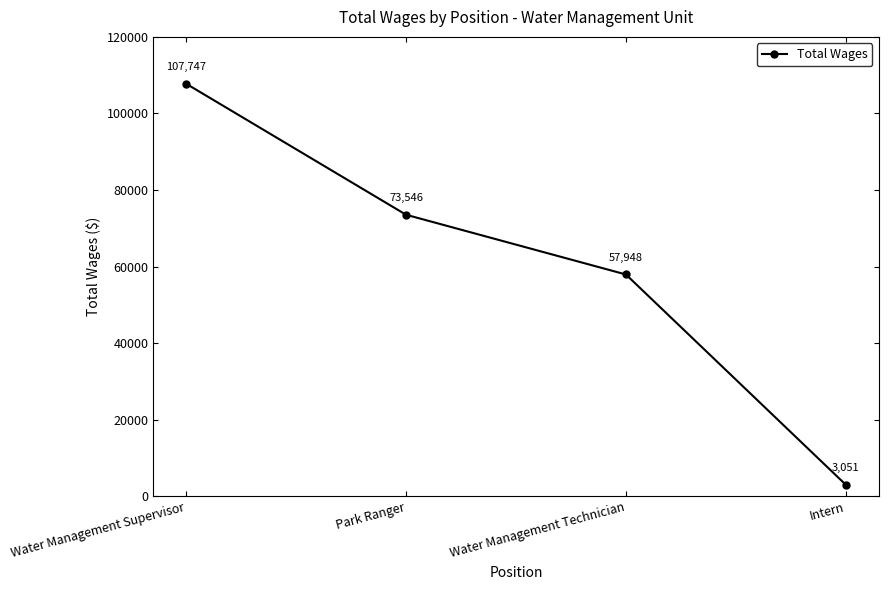

Rank the categories by value from lowest to highest.

Intern, Water Management Technician, Park Ranger, Water Management Supervisor